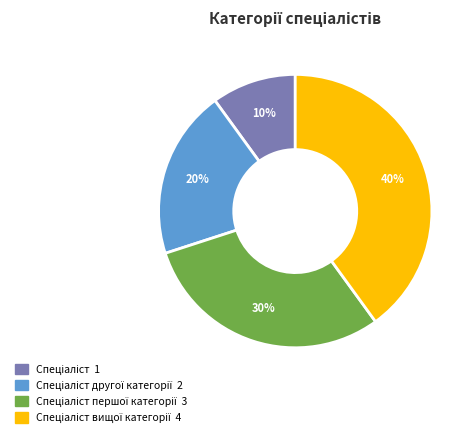

To the nearest percent, what is the difference between the largest and smallest slice percentages?

30%